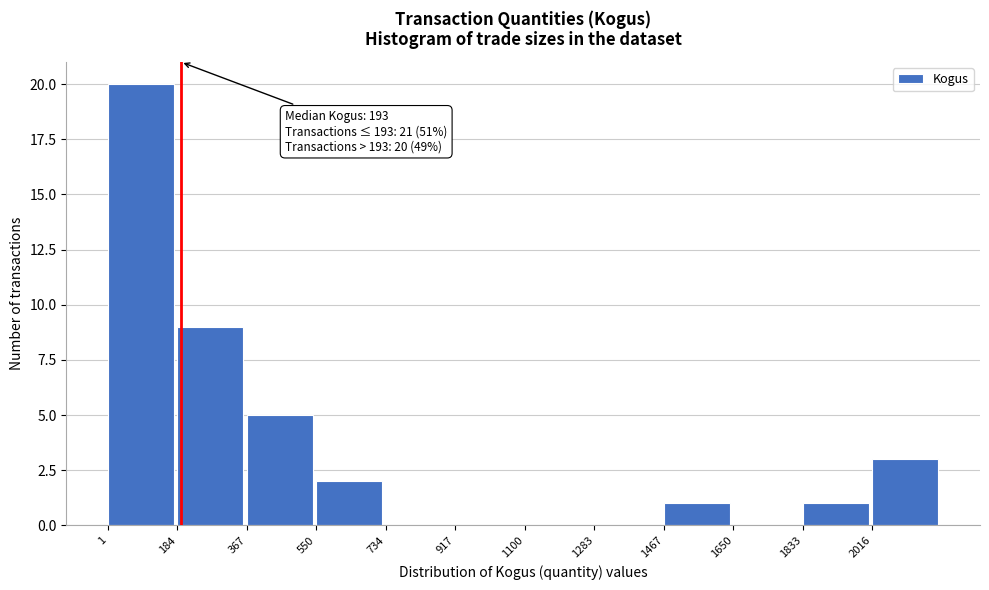

Over which range of the x-axis is the bar tallest?

0 to 180